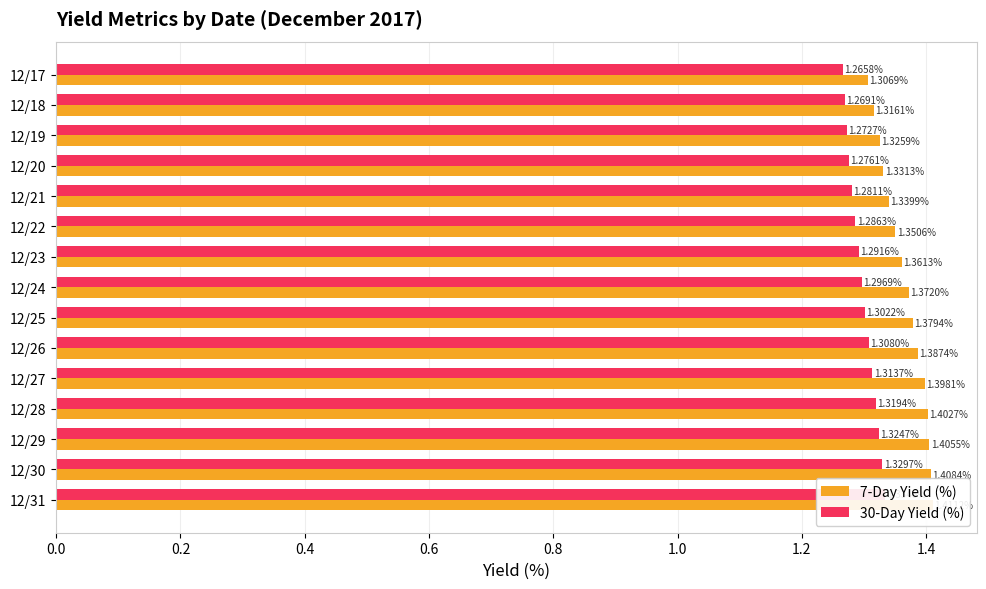

Which series has the largest total across all categories?

7-Day Yield (%)